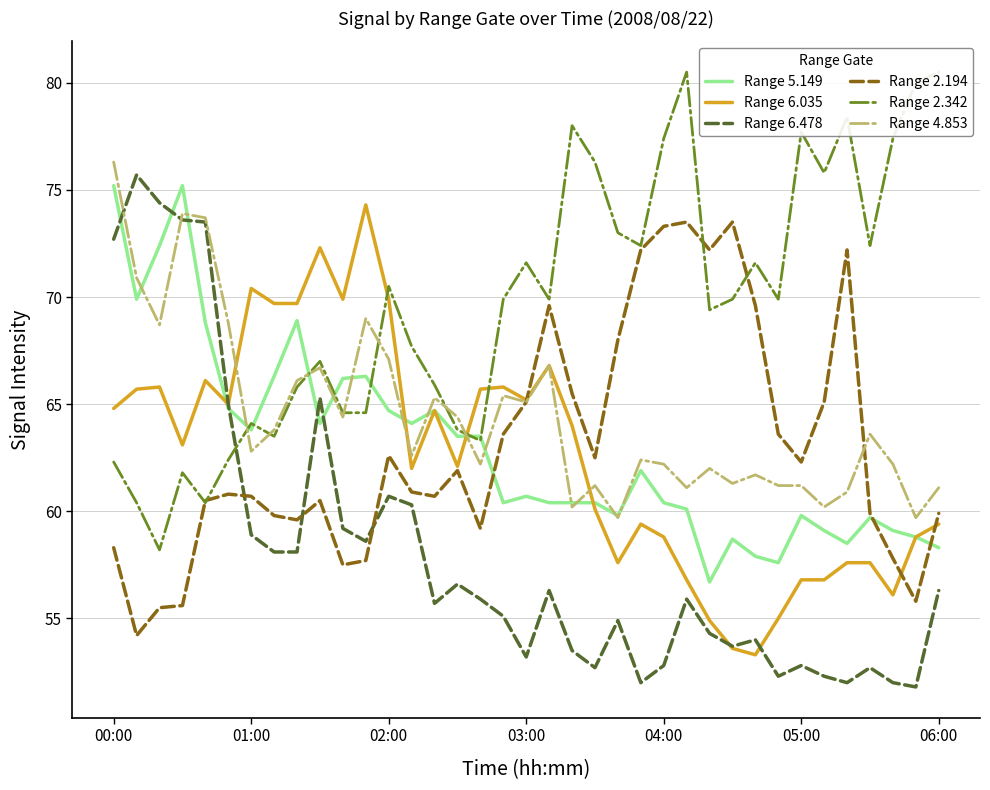

What is the greatest value displayed?

80.5